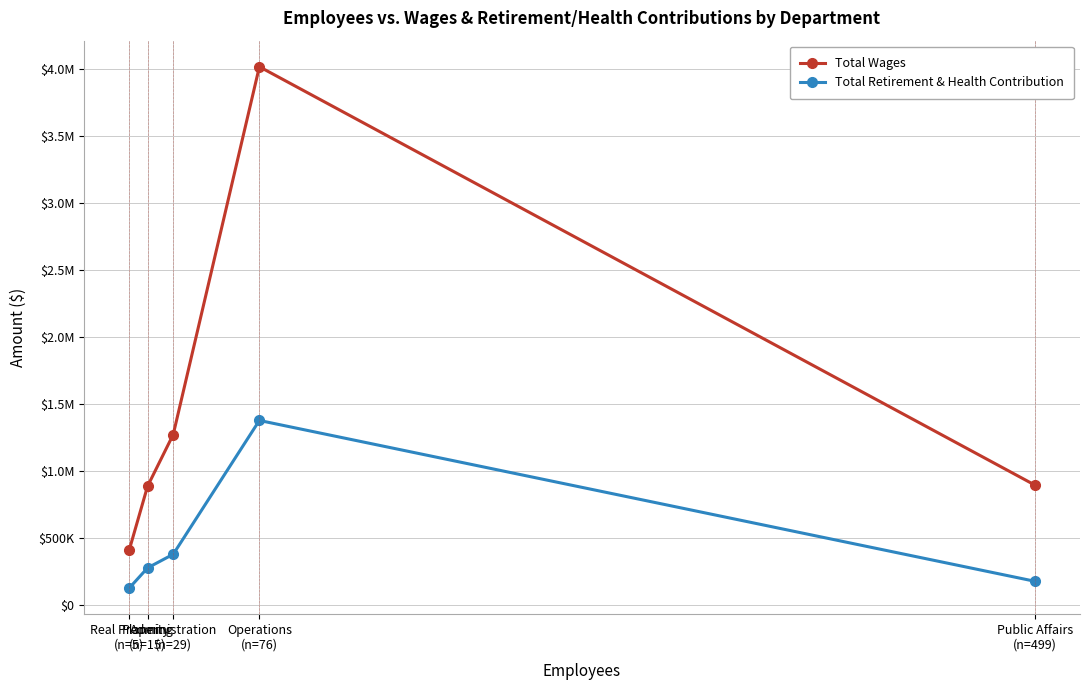

Which series has the largest range (max minus min)?

Total Wages